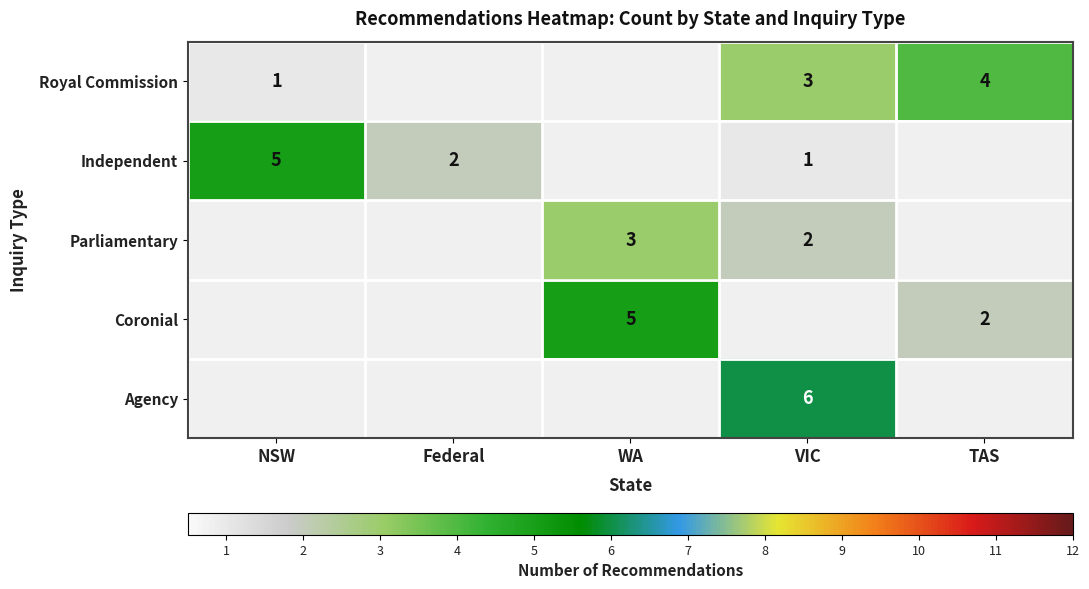

The value of Coronial at WA is 5. True or false?

True